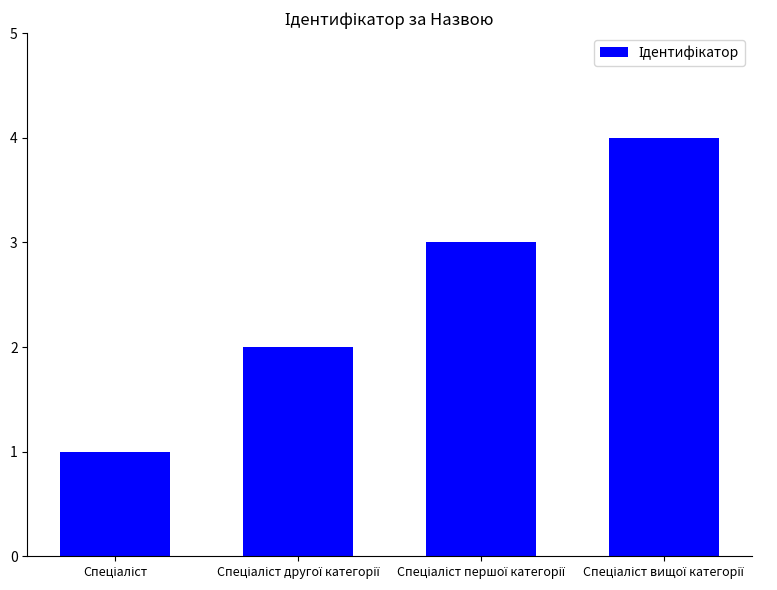

What is the sum of all values?

10